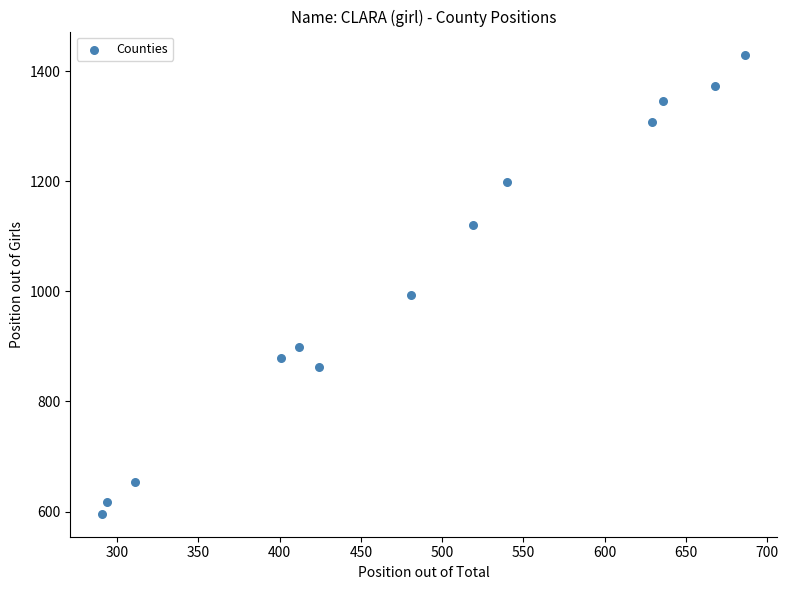

What is the range of Y values (max minus min)?

834